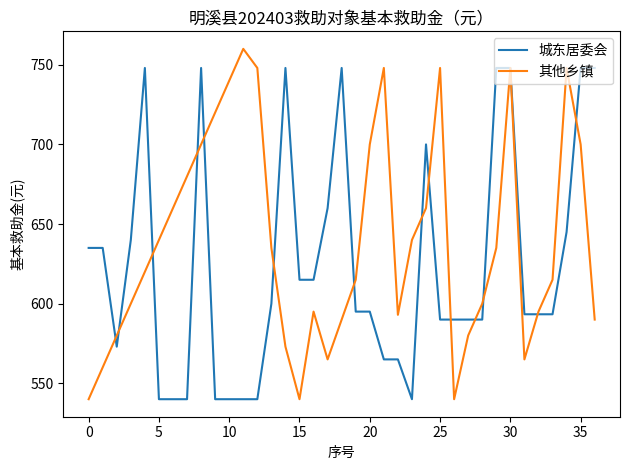

Which series has the widest spread of values?

其他乡镇